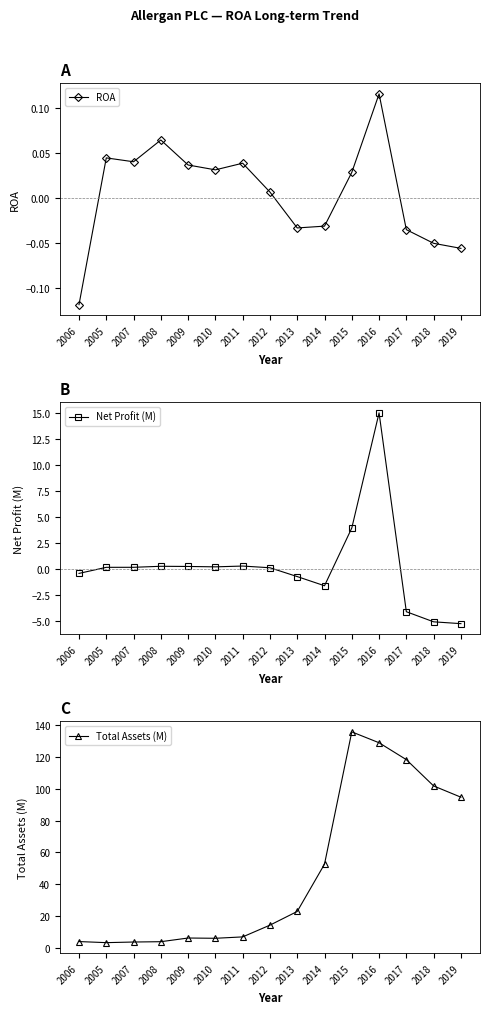

Which category has the lowest value in the ROA series?

2006